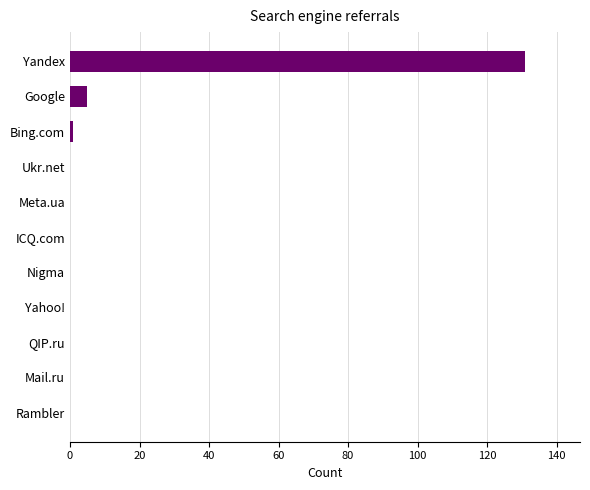

What is the sum of all values?

137